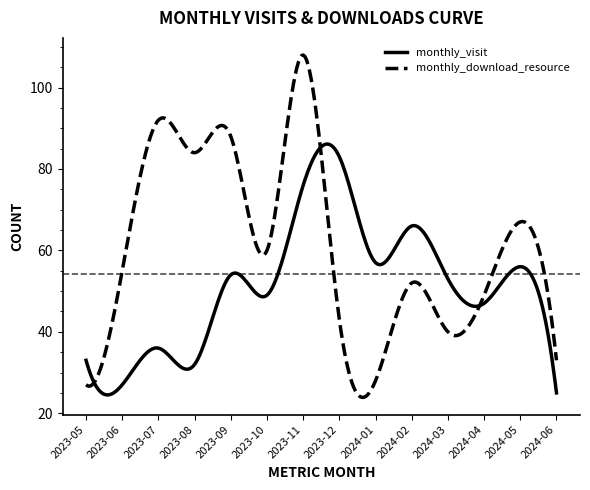

Which series has the widest spread of values?

monthly_download_resource